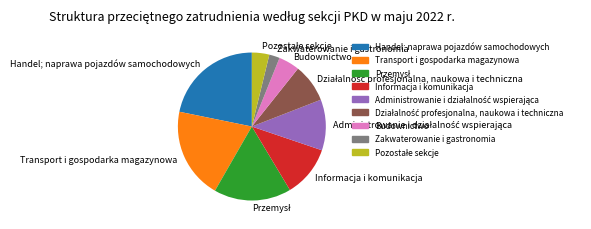

Which has a higher value, Transport i gospodarka magazynowa or Handel; naprawa pojazdów samochodowych?

Handel; naprawa pojazdów samochodowych